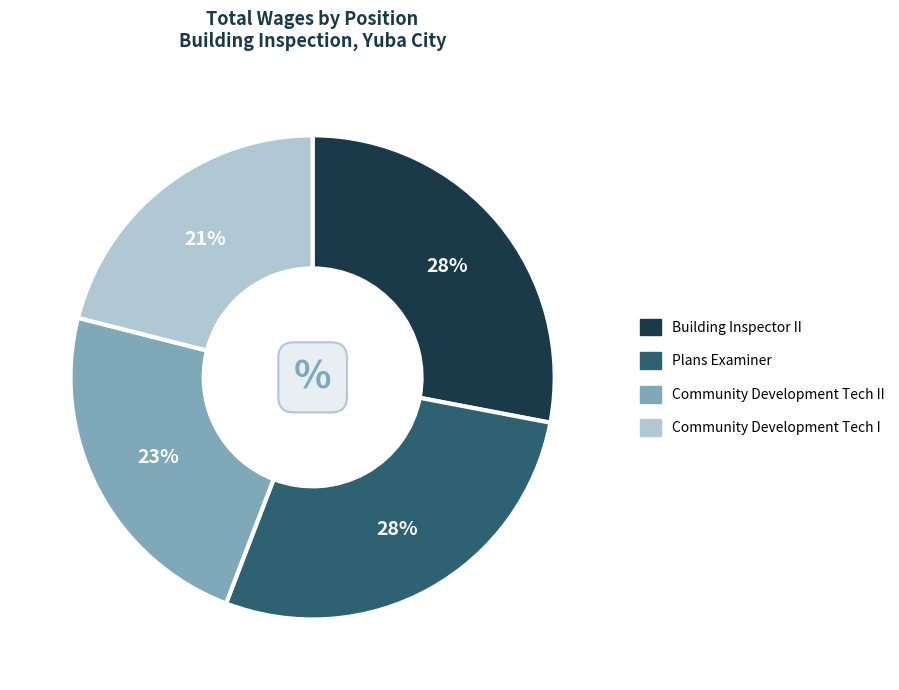

To the nearest percent, what is the average slice percentage?

25%